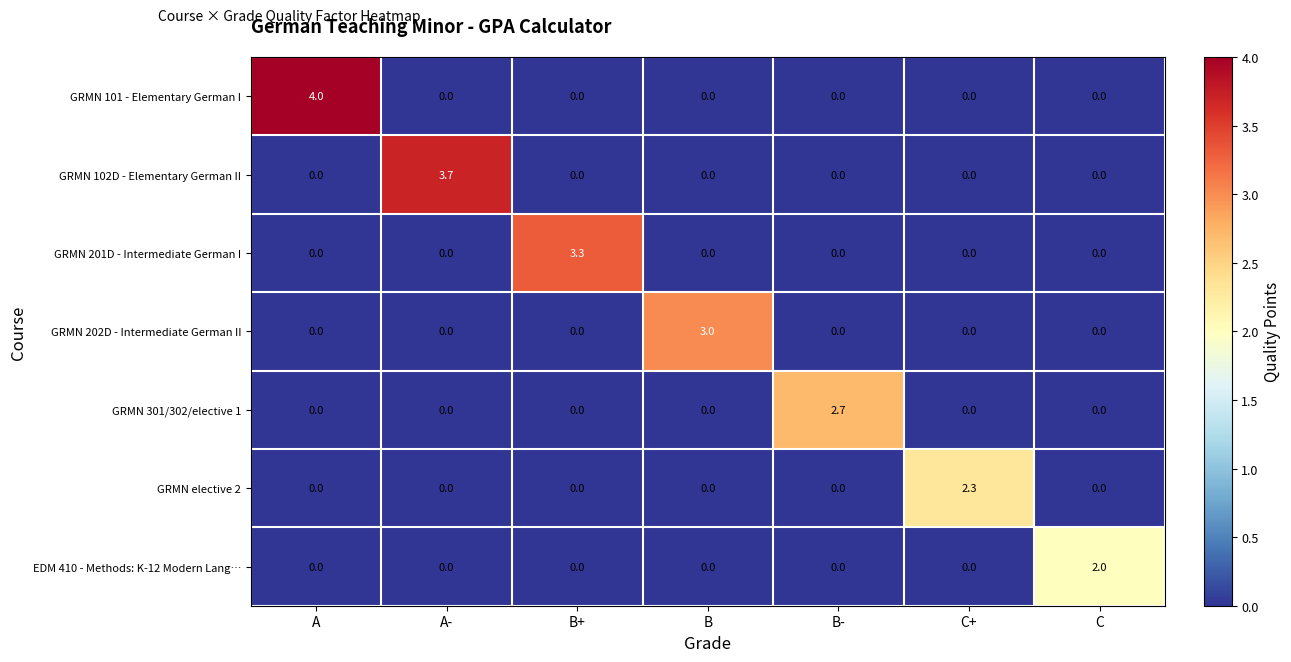

What is the difference between the highest and lowest values at B-?

2.7